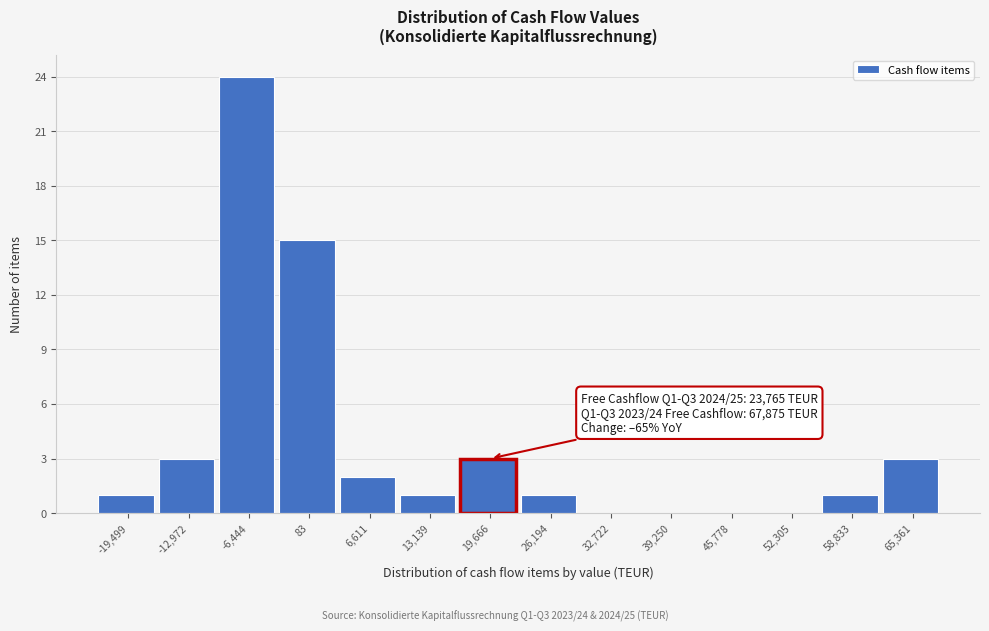

Reading left to right, extract all data points from this chart.

-19,499=1	-12,972=3	-6,444=24	83=15	6,611=2	13,139=1	19,666=3	26,194=1	32,722=0	39,250=0	45,778=0	52,305=0	58,833=1	65,361=3